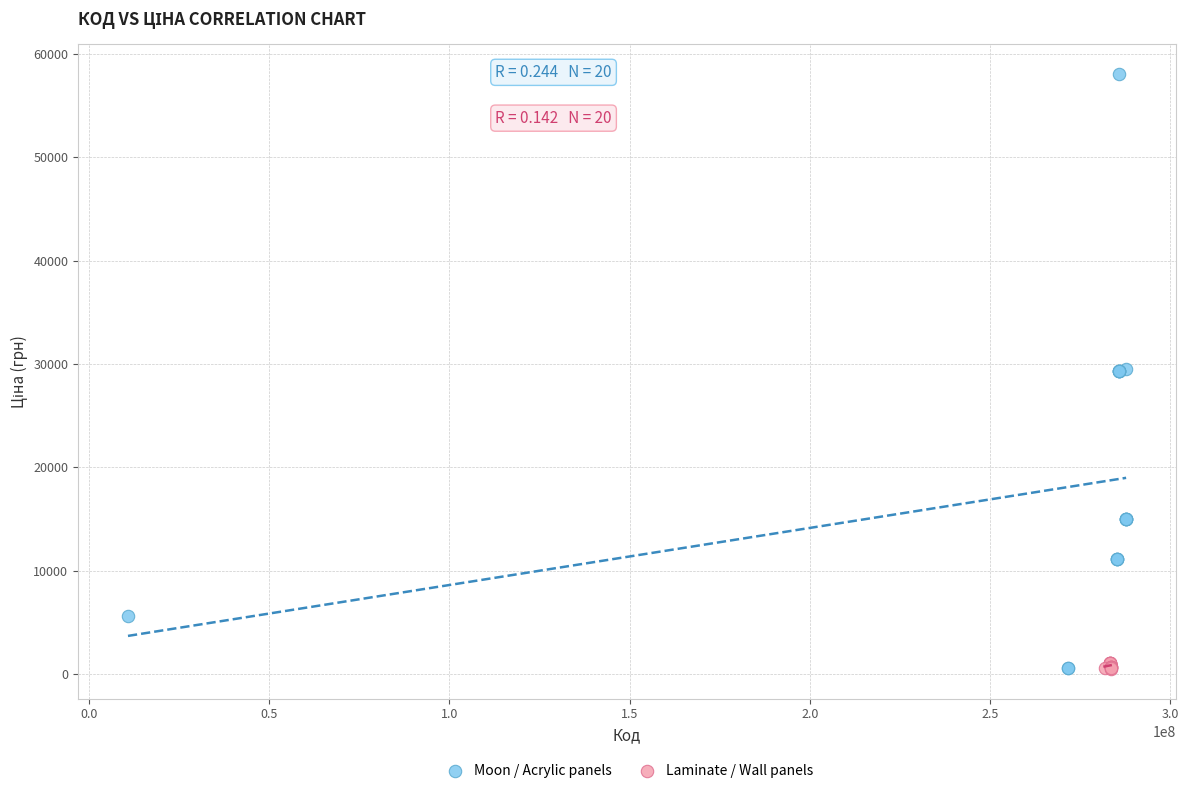

Which series reaches the maximum Y coordinate?

Moon / Acrylic panels